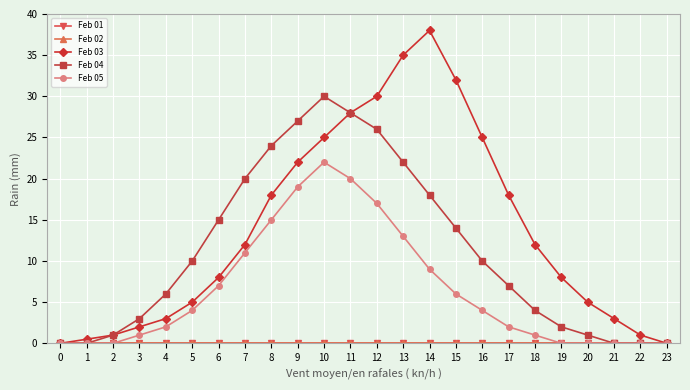

Reading left to right, what are all the values shown in this chart?

Feb 01: 0.0	0.0	0.0	0.0	0.0	0.0	0.0	0.0	0.0	0.0	0.0	0.0	0.0	0.0	0.0	0.0	0.0	0.0	0.0	0.0	0.0	0.0	0.0	0.0
Feb 02: 0.0	0.0	0.0	0.0	0.0	0.0	0.0	0.0	0.0	0.0	0.0	0.0	0.0	0.0	0.0	0.0	0.0	0.0	0.0	0.0	0.0	0.0	0.0	0.0
Feb 03: 0.0	0.5	1.0	2.0	3.0	5.0	8.0	12.0	18.0	22.0	25.0	28.0	30.0	35.0	38.0	32.0	25.0	18.0	12.0	8.0	5.0	3.0	1.0	0.0
Feb 04: 0.0	0.0	1.0	3.0	6.0	10.0	15.0	20.0	24.0	27.0	30.0	28.0	26.0	22.0	18.0	14.0	10.0	7.0	4.0	2.0	1.0	0.0	0.0	0.0
Feb 05: 0.0	0.0	0.0	1.0	2.0	4.0	7.0	11.0	15.0	19.0	22.0	20.0	17.0	13.0	9.0	6.0	4.0	2.0	1.0	0.0	0.0	0.0	0.0	0.0